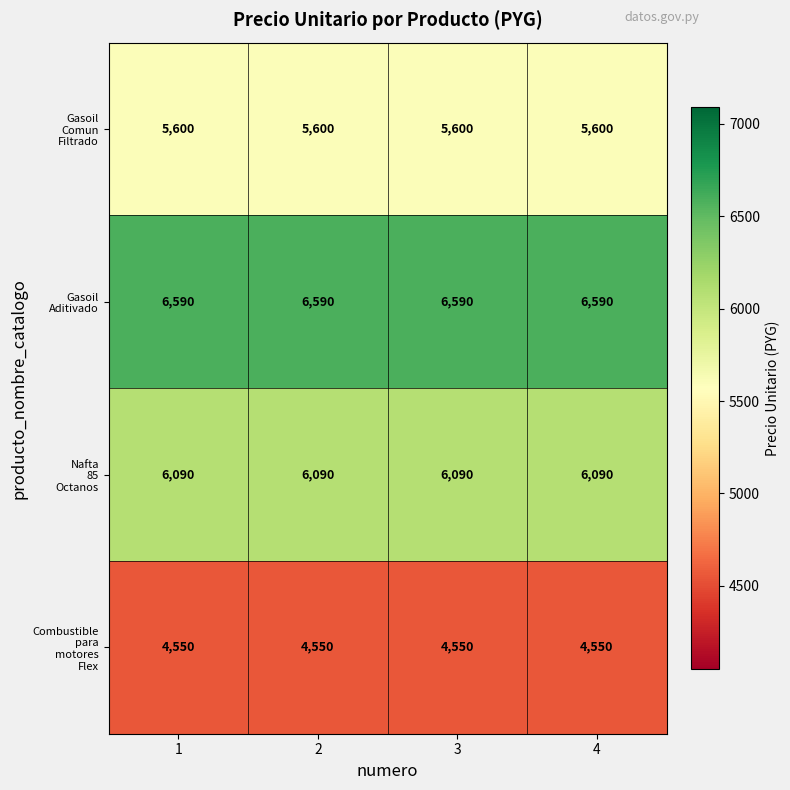

What is the spread (max minus min) of values at 3?

2040